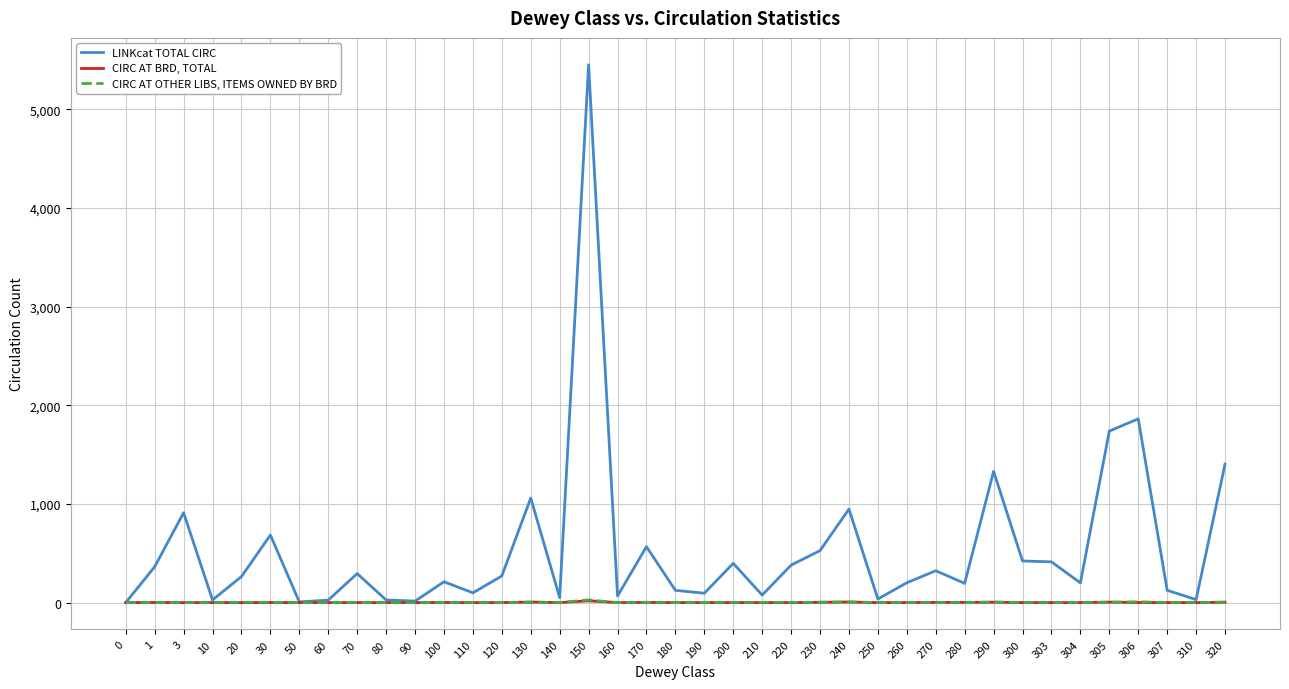

The value of LINKcat TOTAL CIRC at 1 is 150. True or false?

False